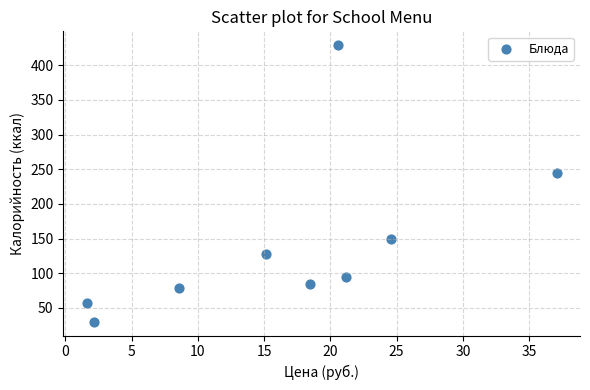

What Y value in the scatter plot is closest to 229?

244